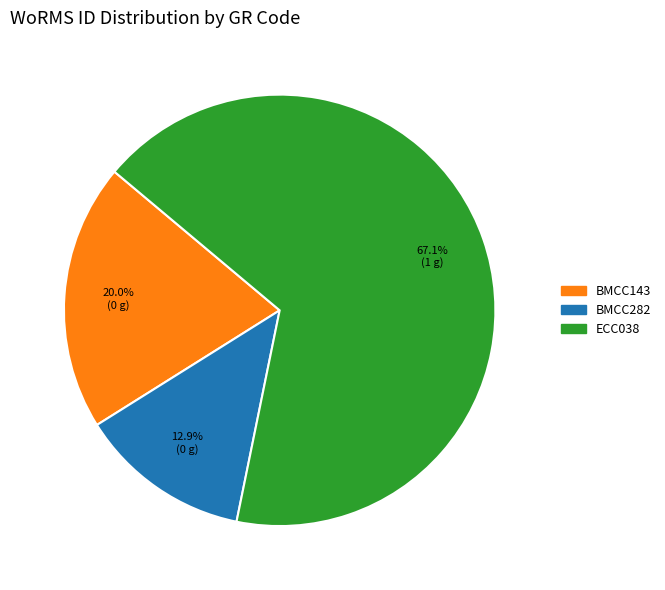

Does ECC038 represent more than half of the total?

Yes